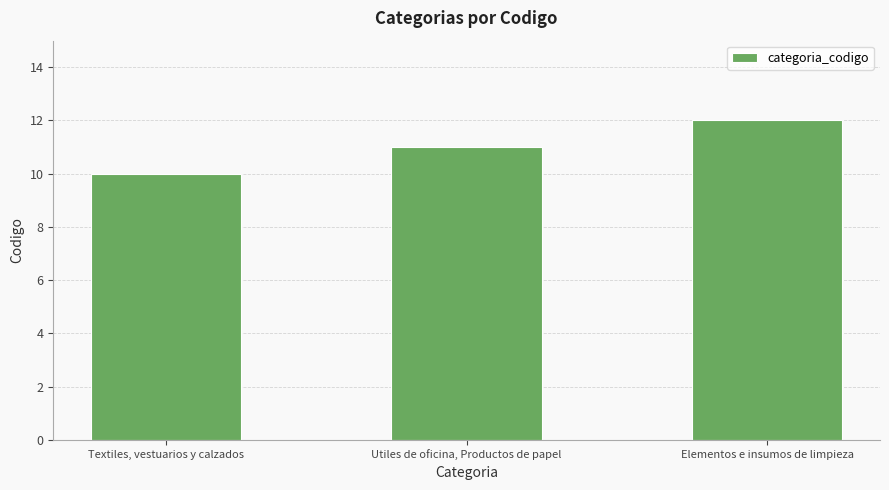

List the labels in order of value, largest first.

Elementos e insumos de limpieza, Utiles de oficina, Productos de papel, Textiles, vestuarios y calzados